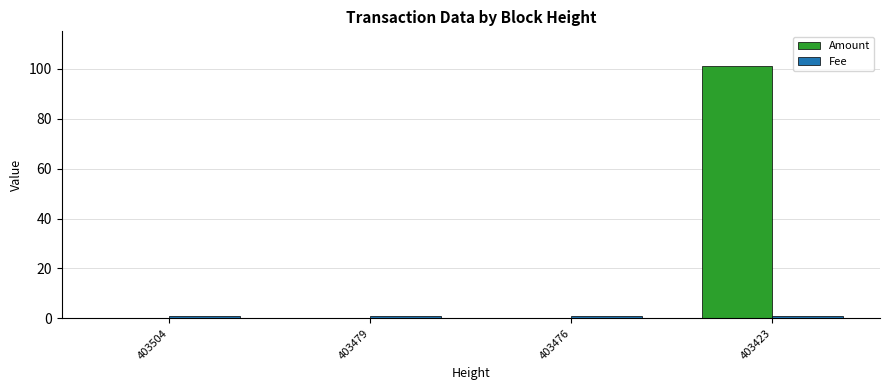

Does the chart contain stacked bars?

No